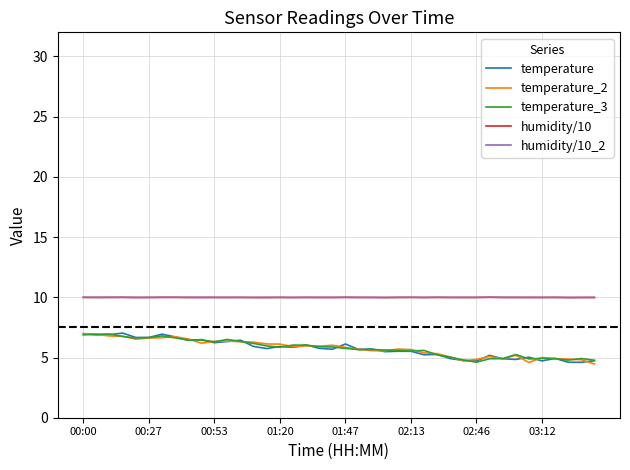

What are all the series names shown in the legend?

temperature, temperature_2, temperature_3, humidity/10, humidity/10_2